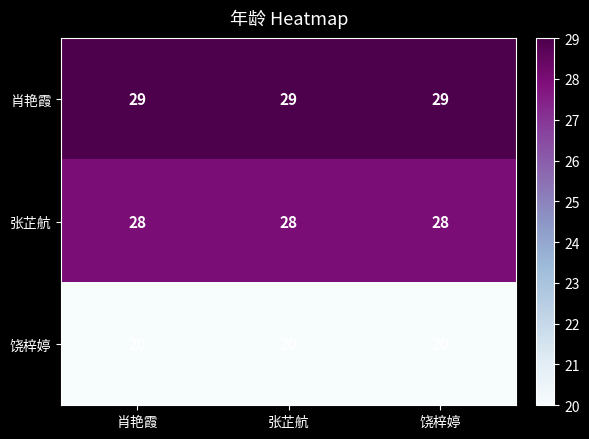

Count the number of data series in this chart.

3